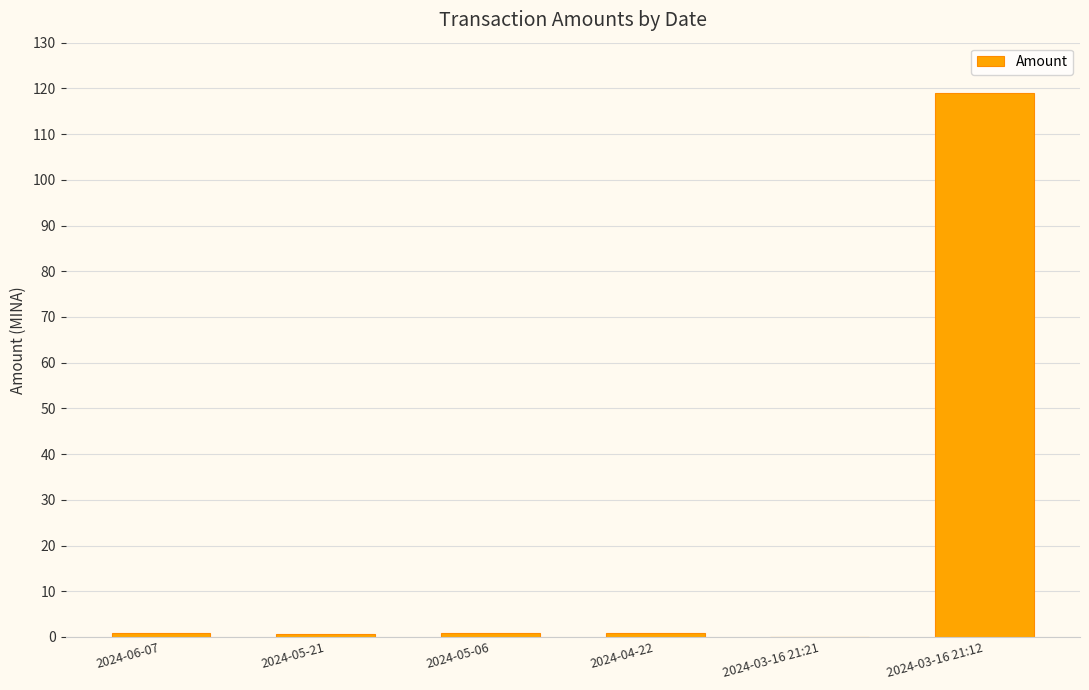

What is the greatest value displayed?

119.0